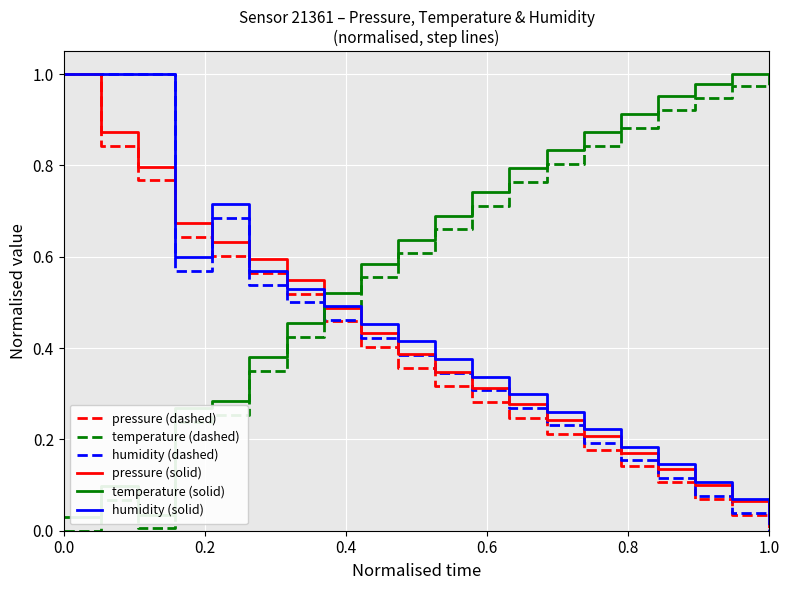

How many times do humidity (dashed) and temperature (dashed) cross each other?

1